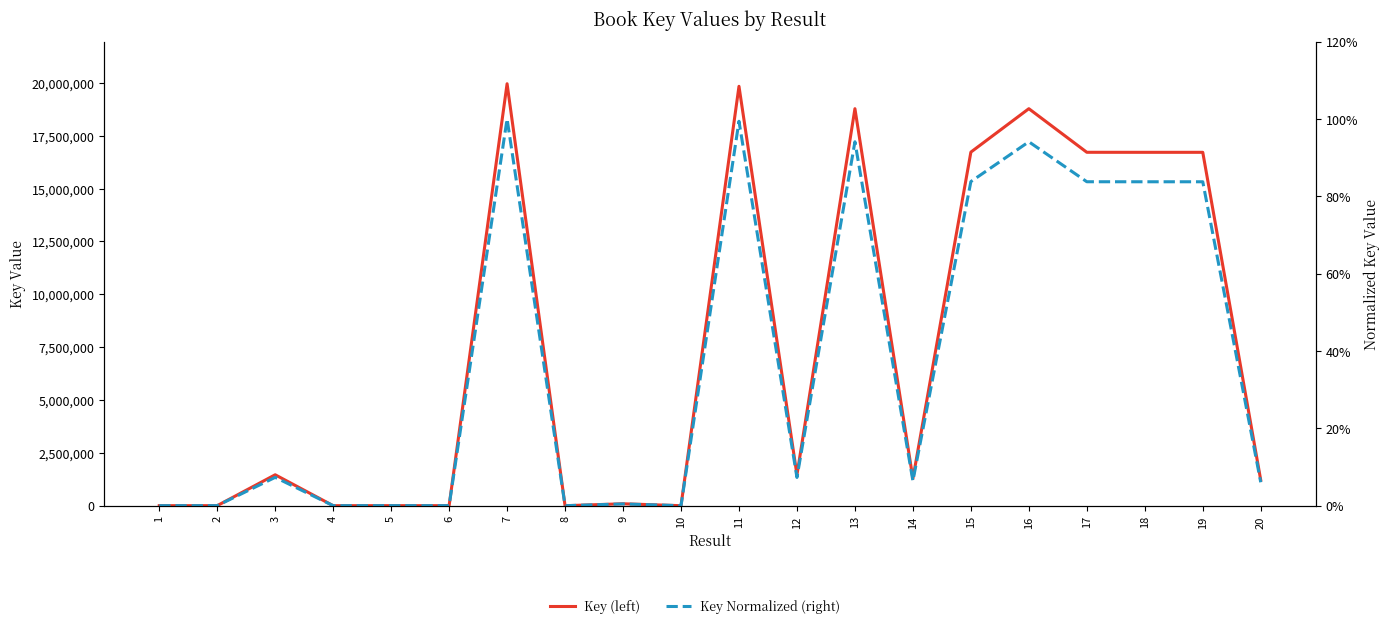

True or false: Key Normalized (right) and Key (left) intersect in this chart.

False